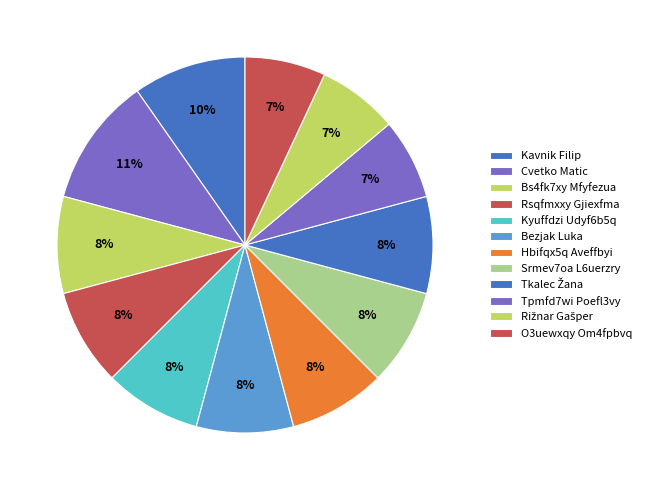

Which category has the biggest portion of the pie?

Cvetko Matic